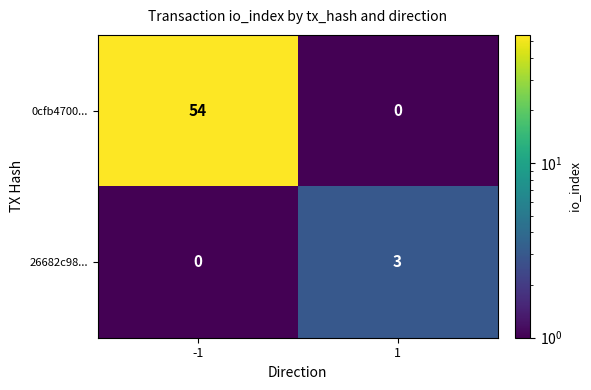

What is the difference between the 26682c98... values at -1 and 1?

3